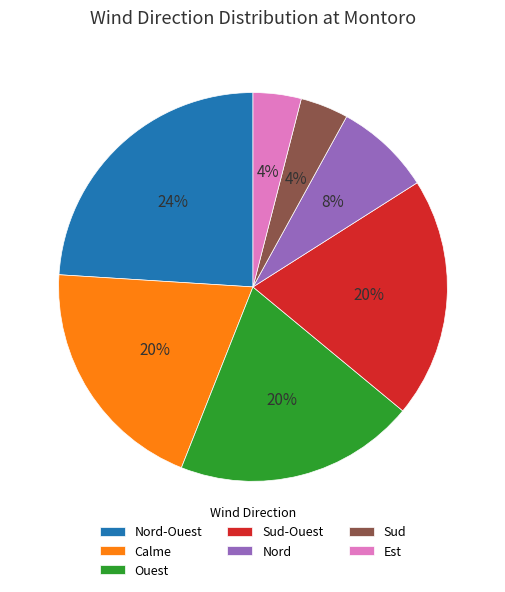

What percentage is the Nord-Ouest slice, to the nearest percent?

24%